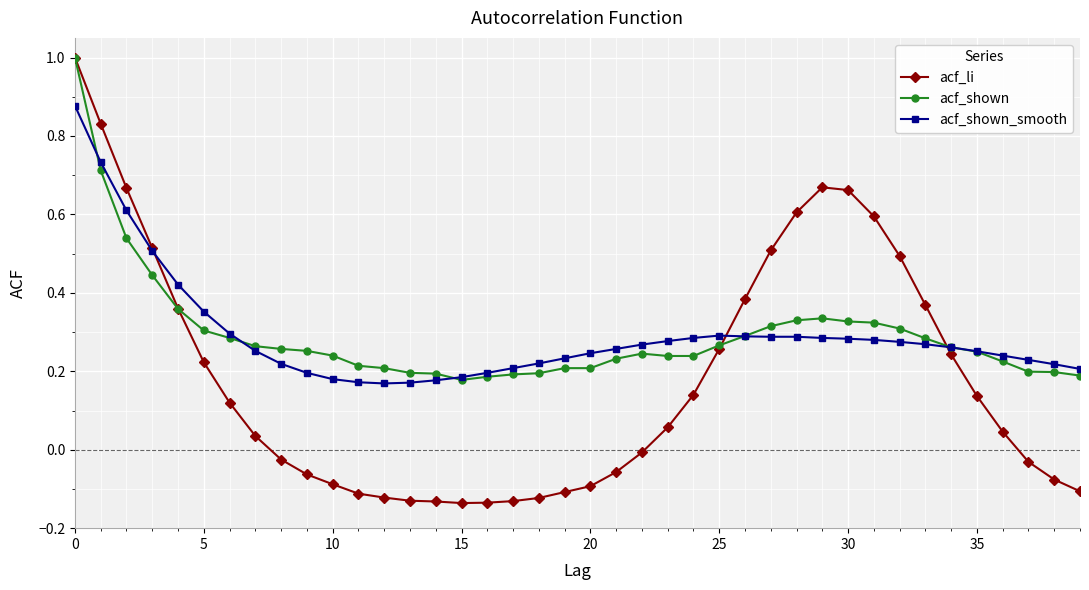

Which series has the widest spread of values?

acf_li